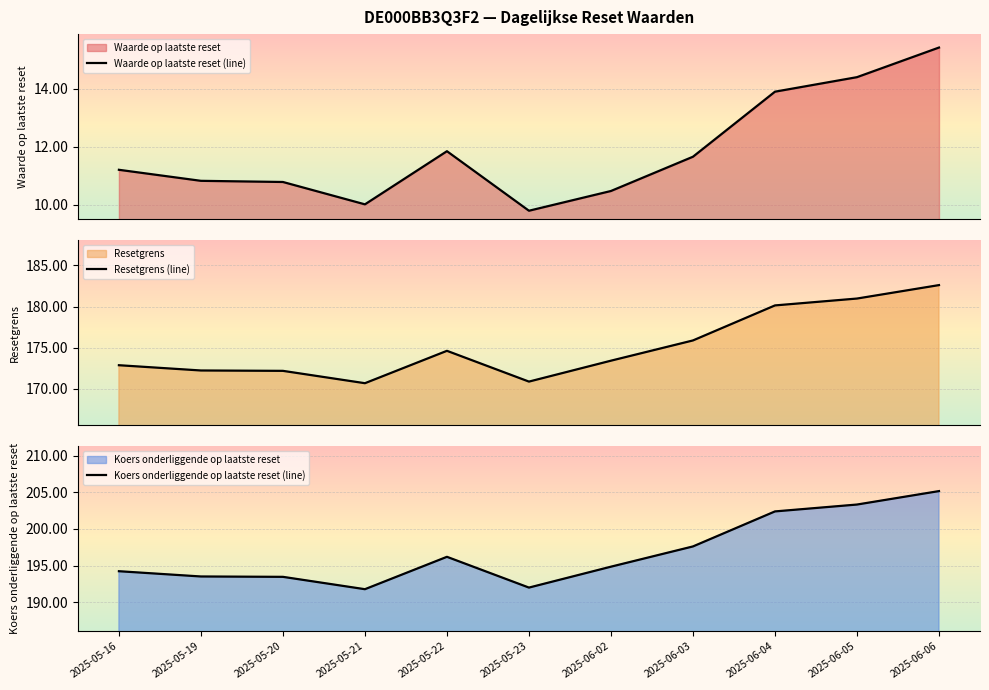

The Koers onderliggende op laatste reset (line) series shows 202.4 at 2025-06-04. True or false?

True